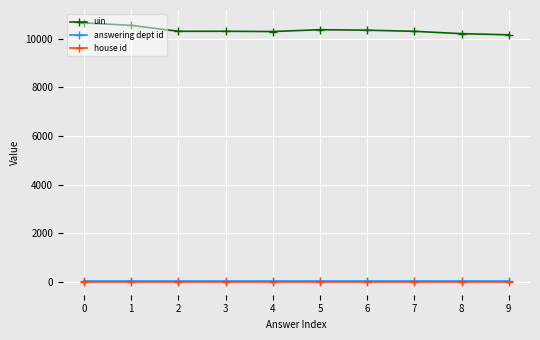

What is the maximum value shown in the chart?

10654